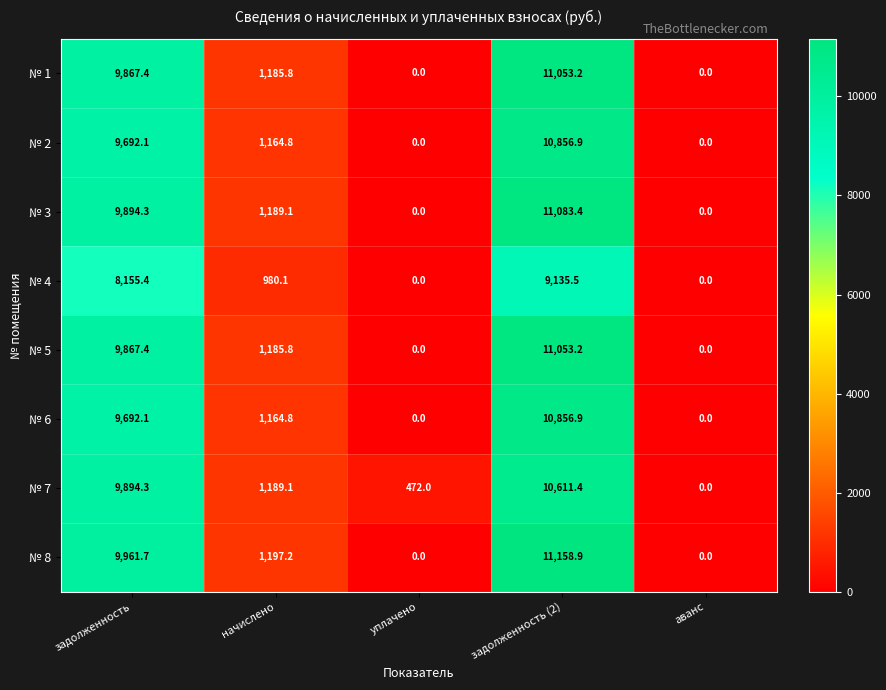

At which label is № 5 closest to 5526?

начислено